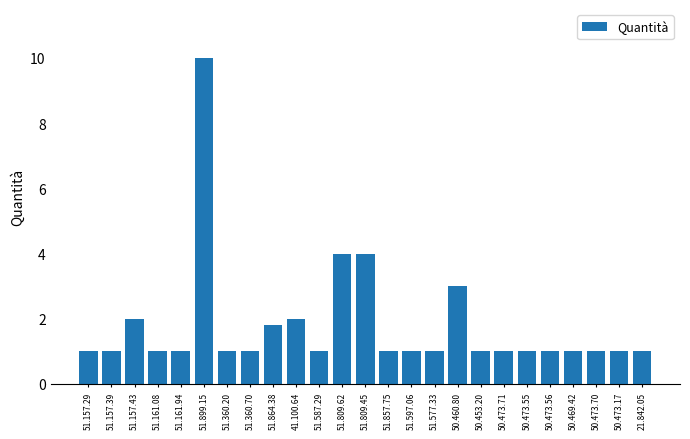

What is the difference between the values at 51.809.62 and 50.473.71?

3.0